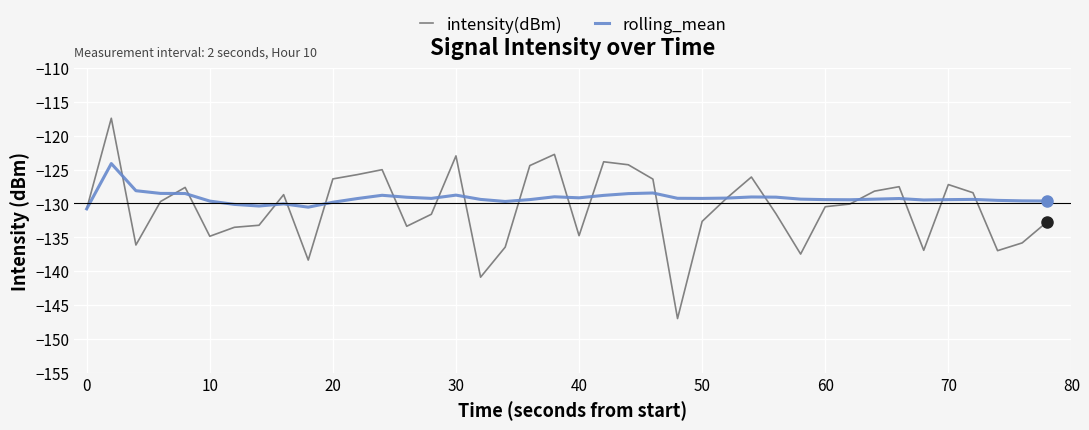

What is the difference between the second highest and second lowest values in the intensity(dBm) series?

18.1